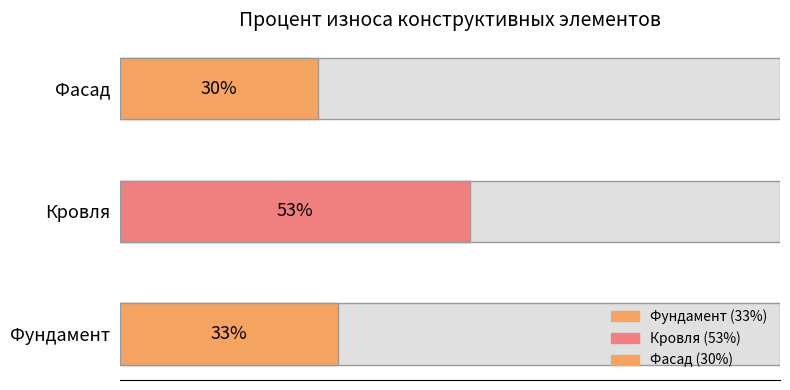

Count the values in the range 30 to 53.

3